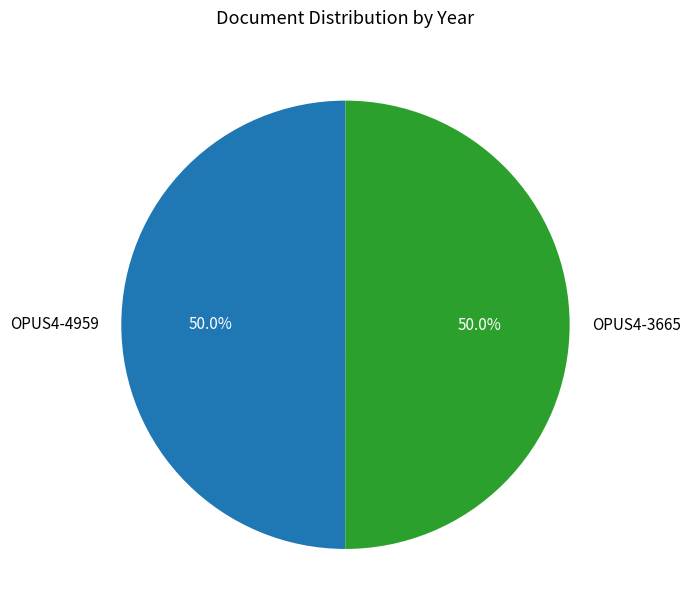

What is the ratio of the value at OPUS4-3665 to the value at OPUS4-4959?

1.0